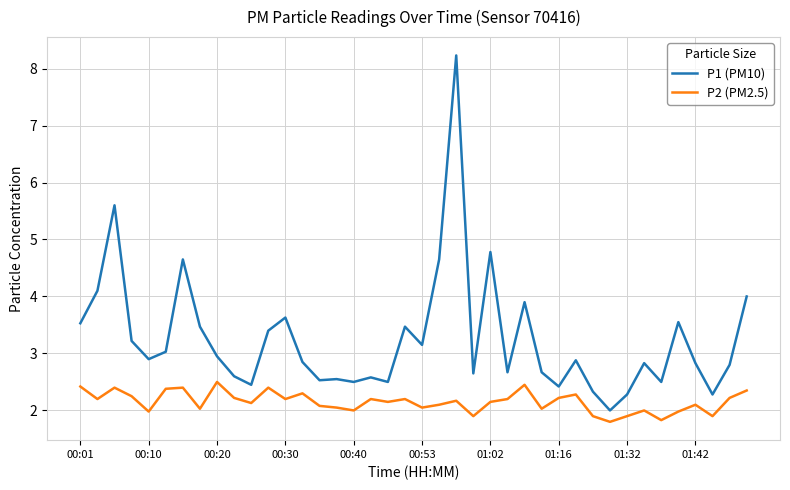

Rank the series by their average value, from lowest to highest.

P2 (PM2.5), P1 (PM10)